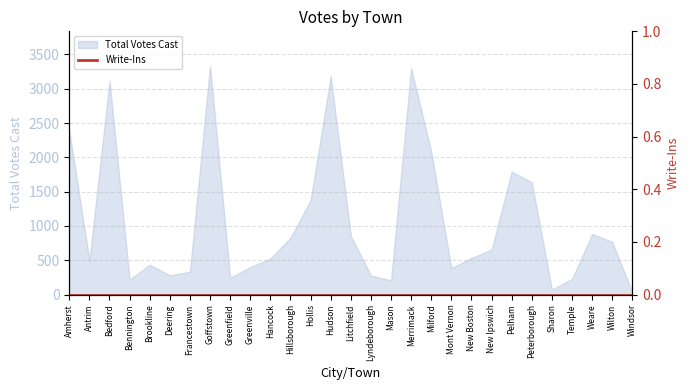

Rank the categories by value from highest to lowest.

Goffstown, Merrimack, Hudson, Bedford, Amherst, Milford, Pelham, Peterborough, Hollis, Weare, Litchfield, Hillsborough, Wilton, New Ipswich, New Boston, Hancock, Antrim, Brookline, Greenville, Mont Vernon, Francestown, Deering, Lyndeborough, Greenfield, Temple, Bennington, Mason, Sharon, Windsor